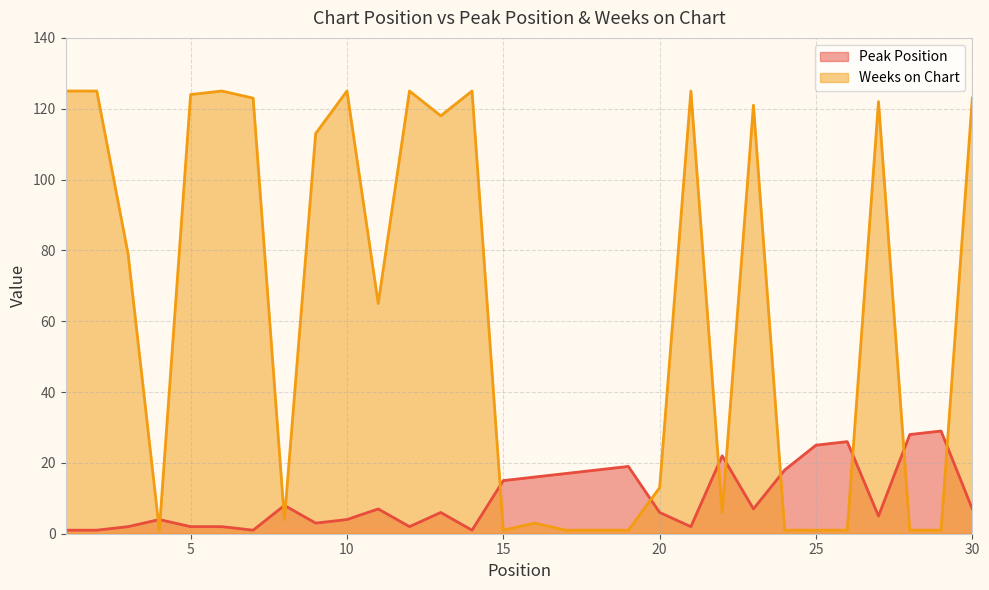

The Weeks on Chart series shows 125 at 12. True or false?

True